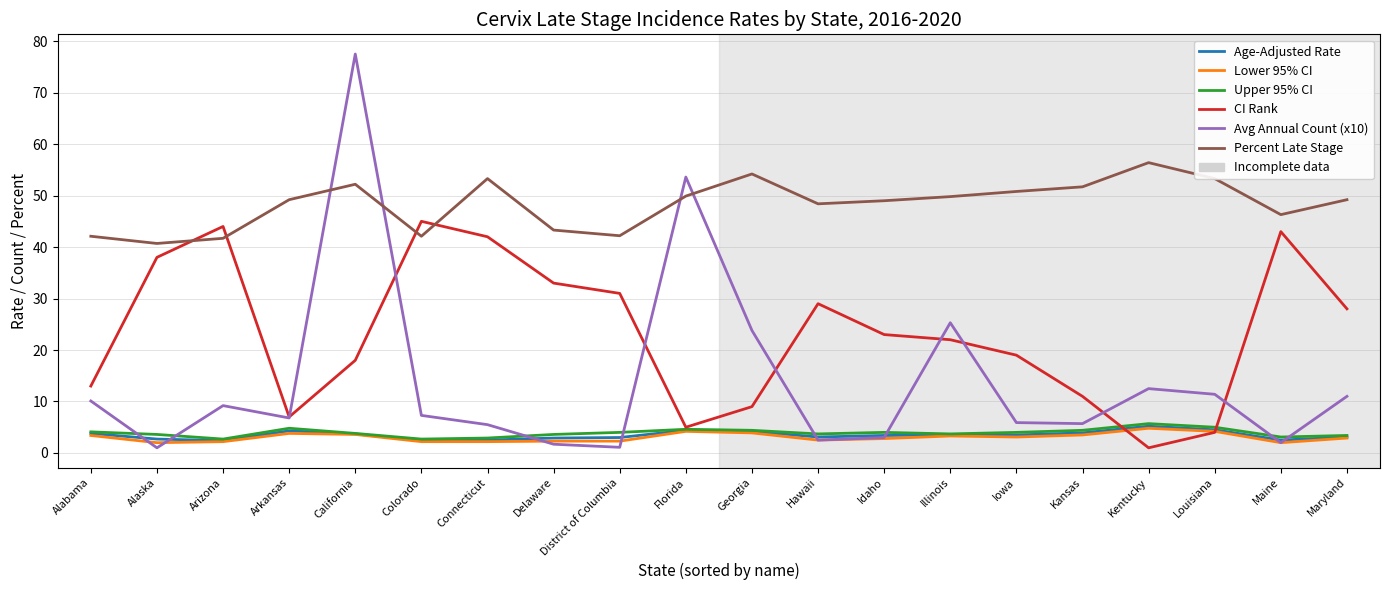

True or false: Lower 95% CI has more than 0 interior local peaks.

True